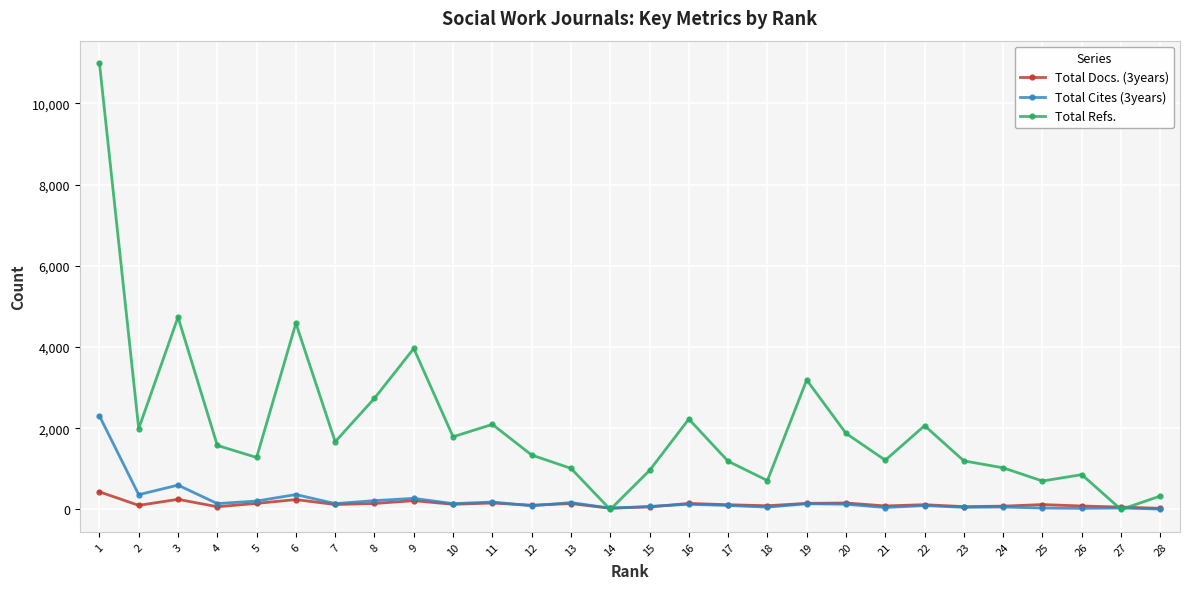

At which category is the sum across all series the highest?

1